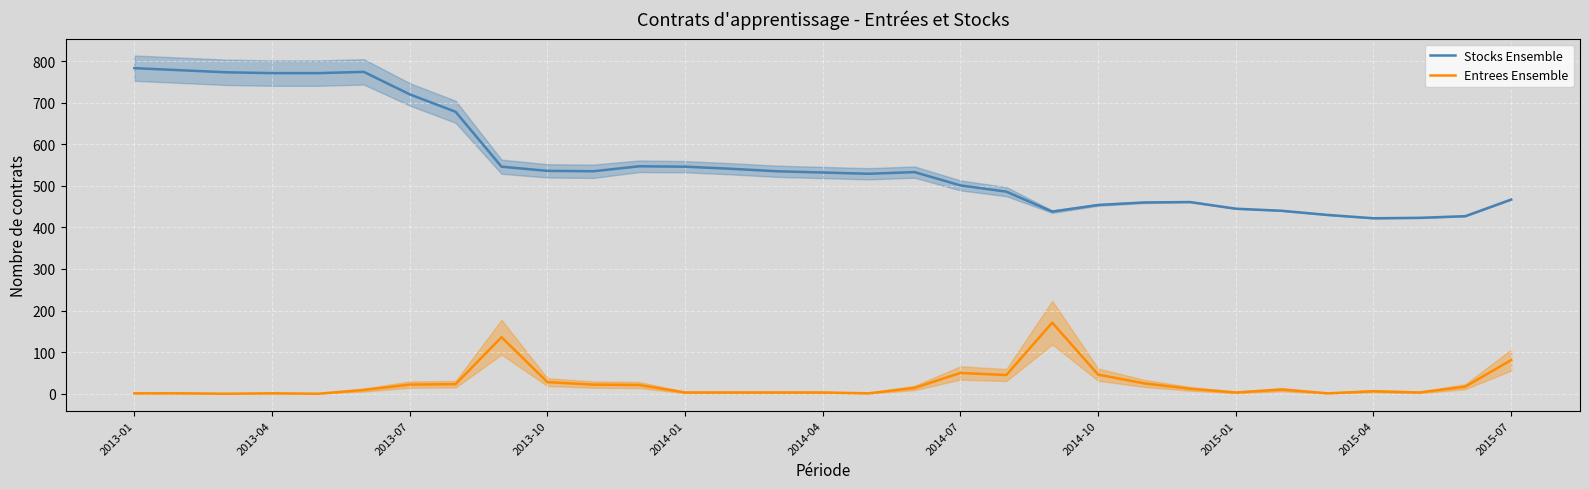

What is the lowest value of the Stocks Ensemble series?

422